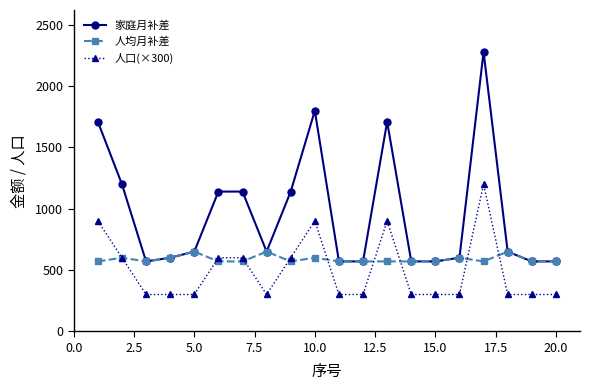

What is the greatest value displayed?

2280